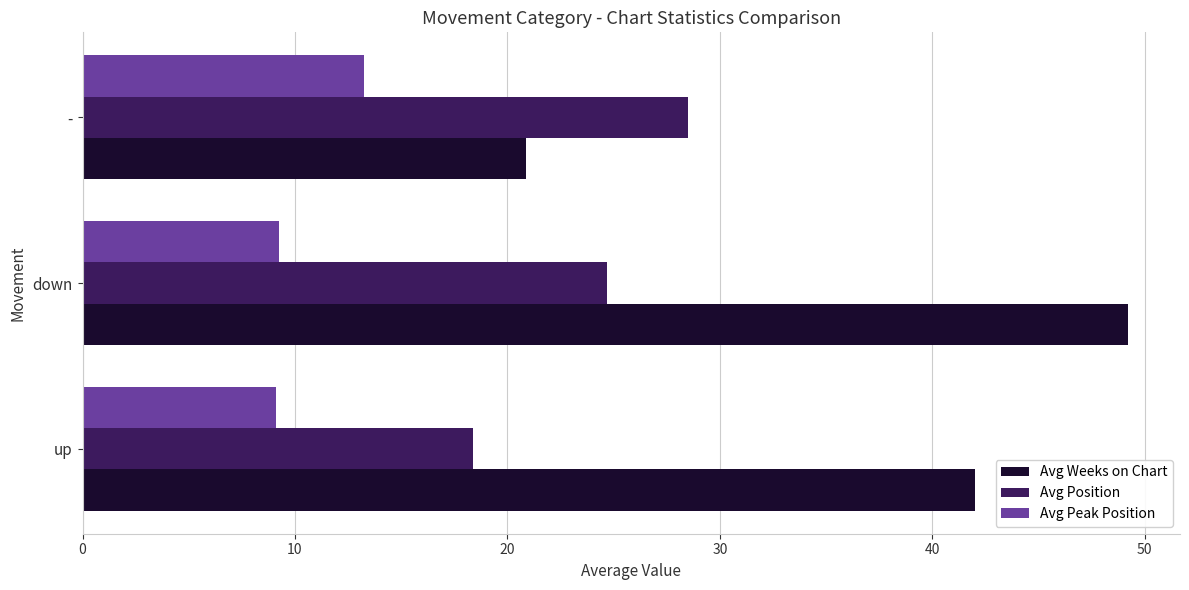

What value does the Avg Position series have at -?

28.5